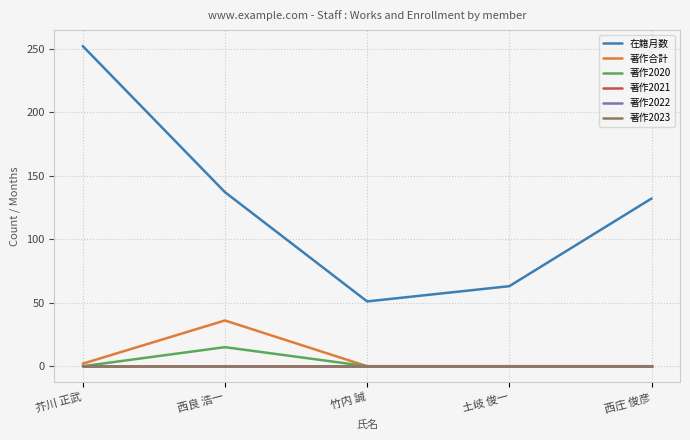

Does the chart display data point markers on the line(s)?

No